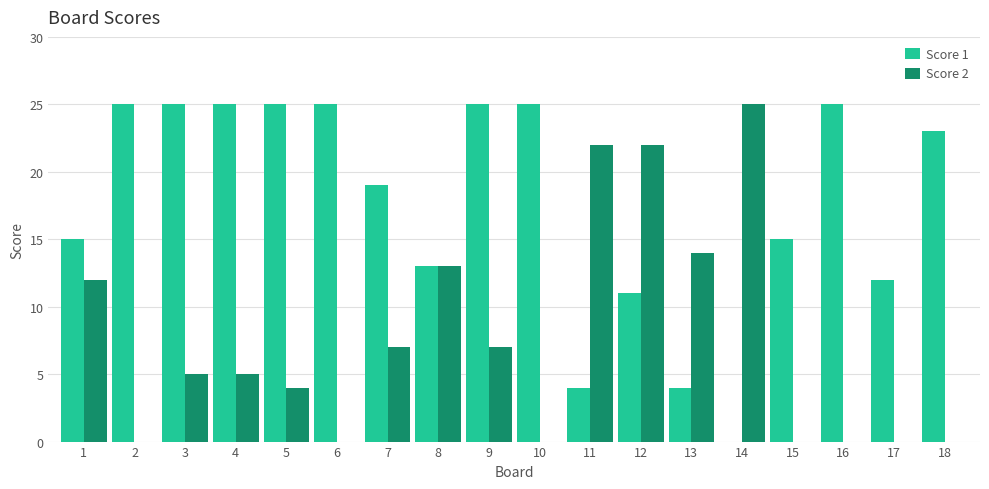

What is the maximum value for Score 1?

25